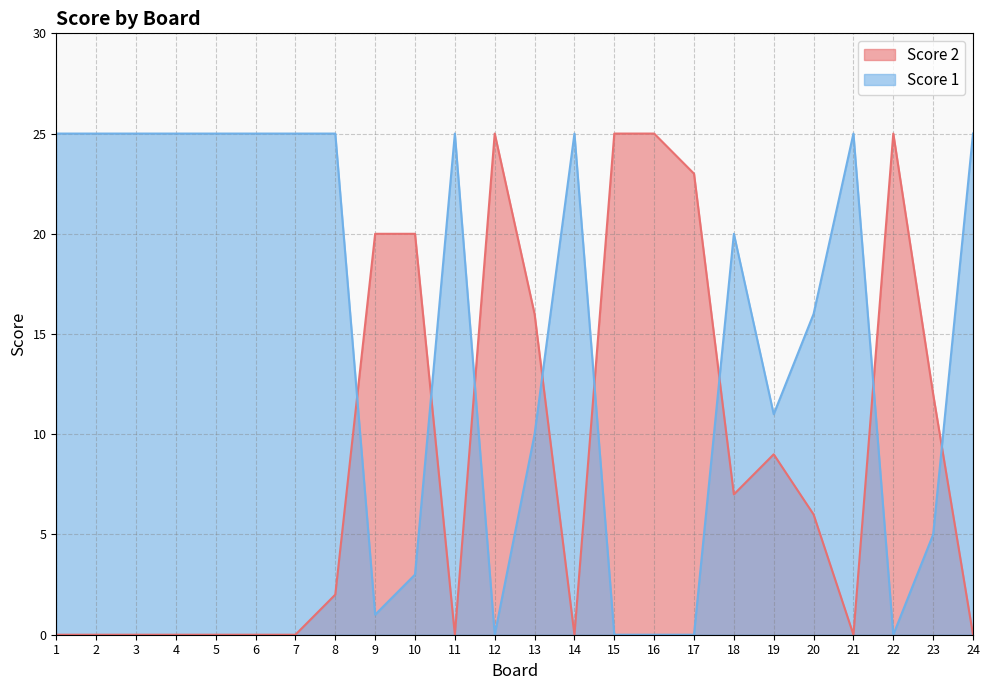

How many categories are shown in the chart?

24